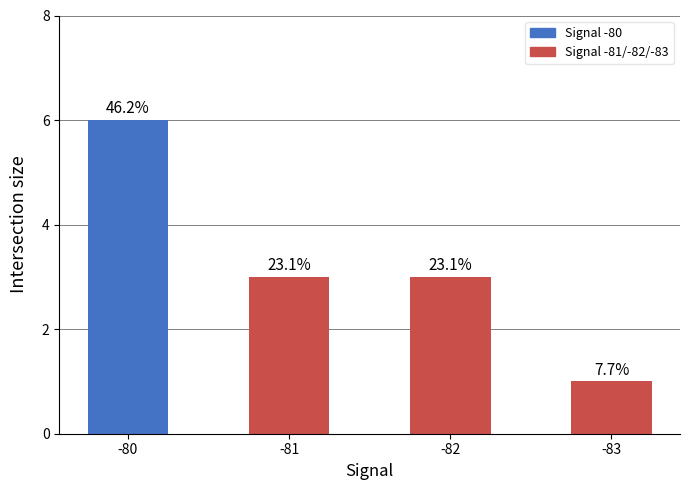

The value at -82 is 3. True or false?

True